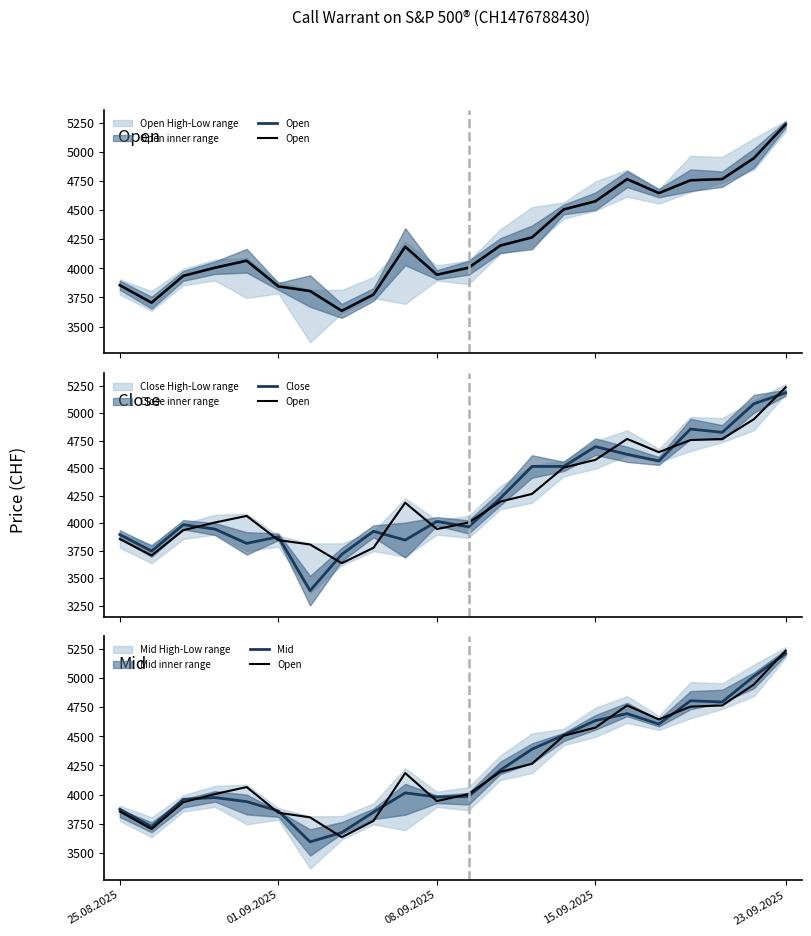

In Close, how many points are higher than both neighbors (excluding endpoints)?

6